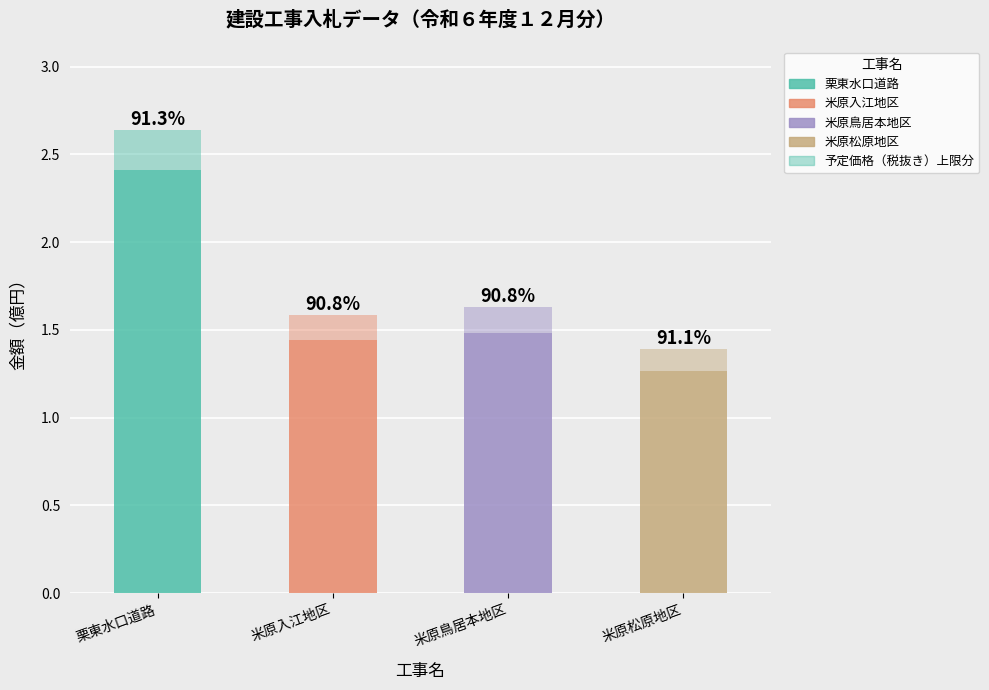

How many bars are there in total?

4